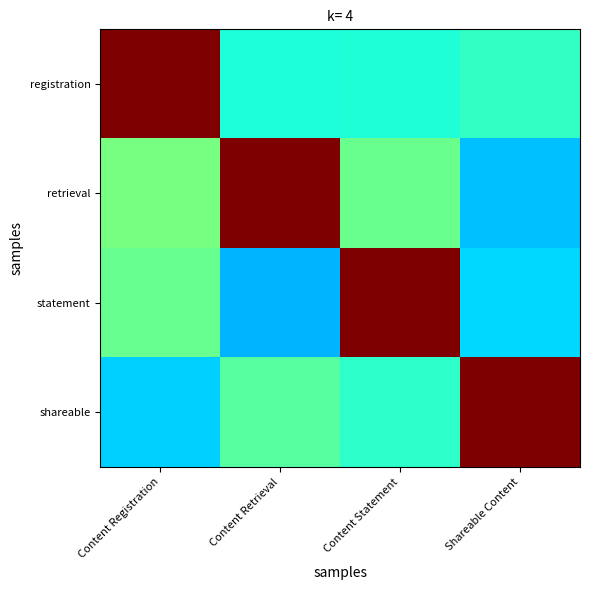

Which has a higher value, Shareable Content or Content Statement?

Shareable Content